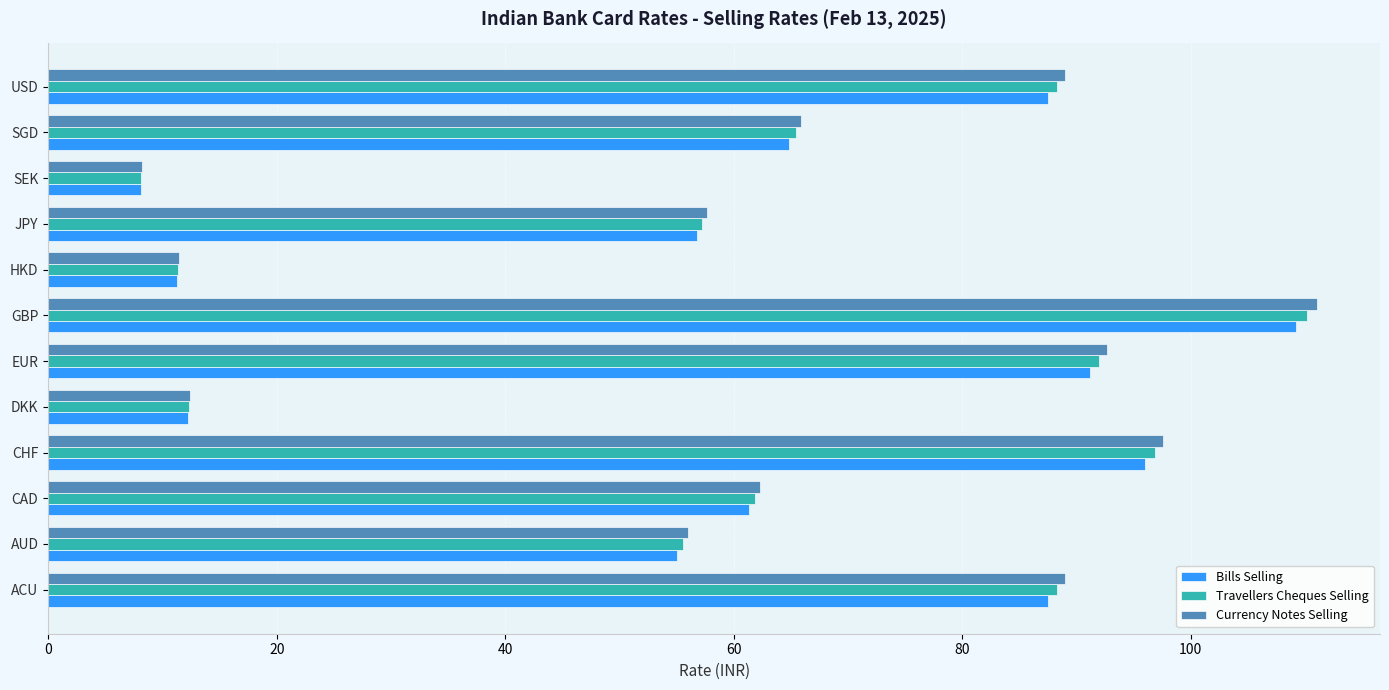

What is the difference between the maximum and minimum values in the Bills Selling series?

101.1